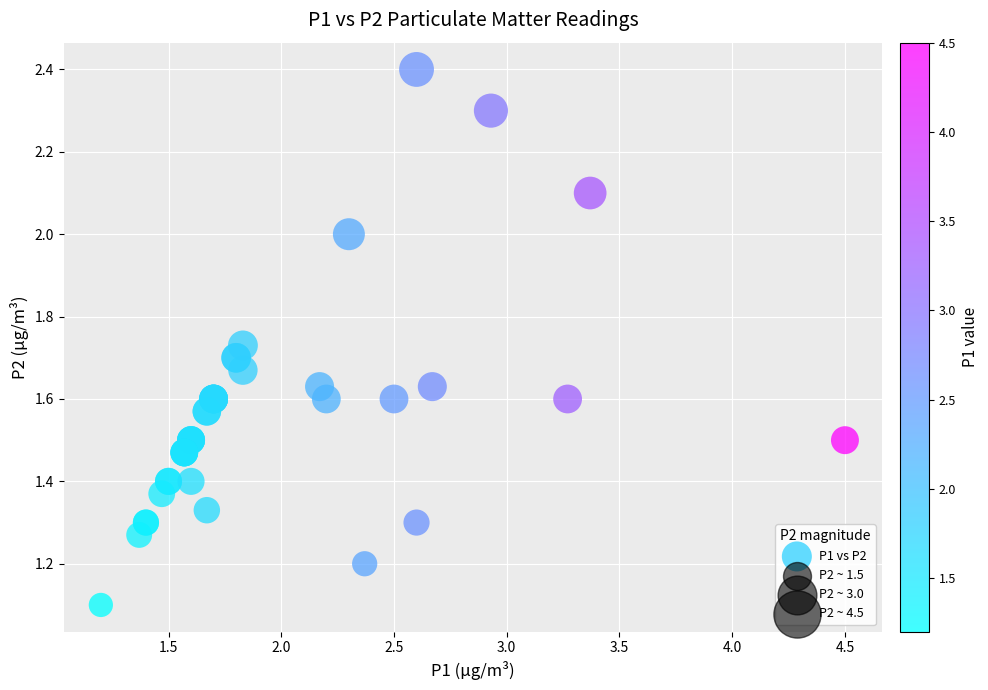

What Y value in the scatter plot is closest to 1?

1.1